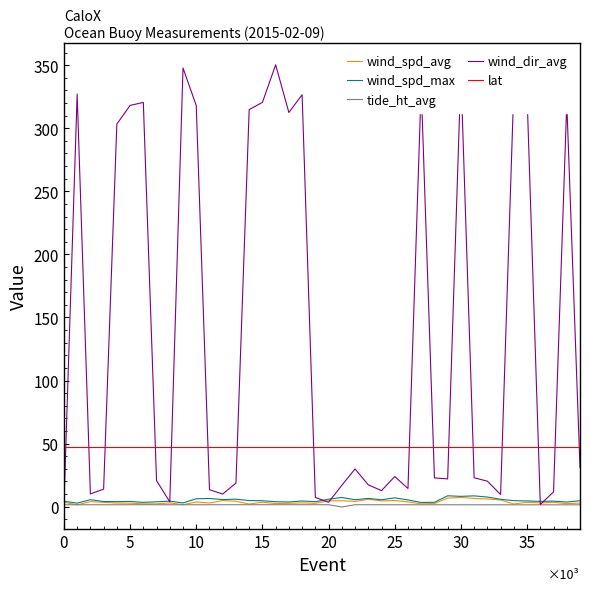

Which series has the largest total across all categories?

wind_dir_avg